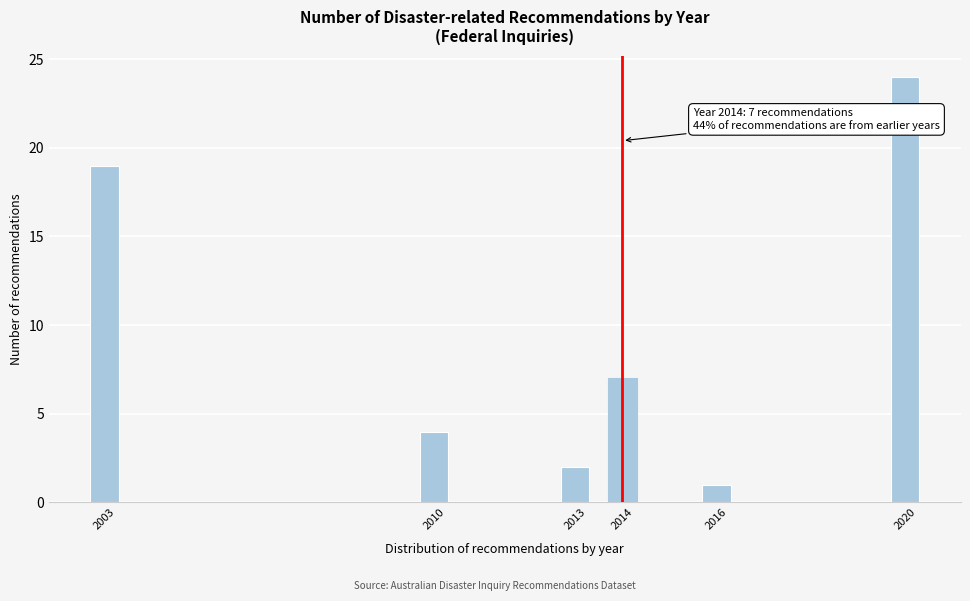

Reading left to right, transcribe all the data shown in this chart.

2003=19	2010=4	2013=2	2014=7	2016=1	2020=24